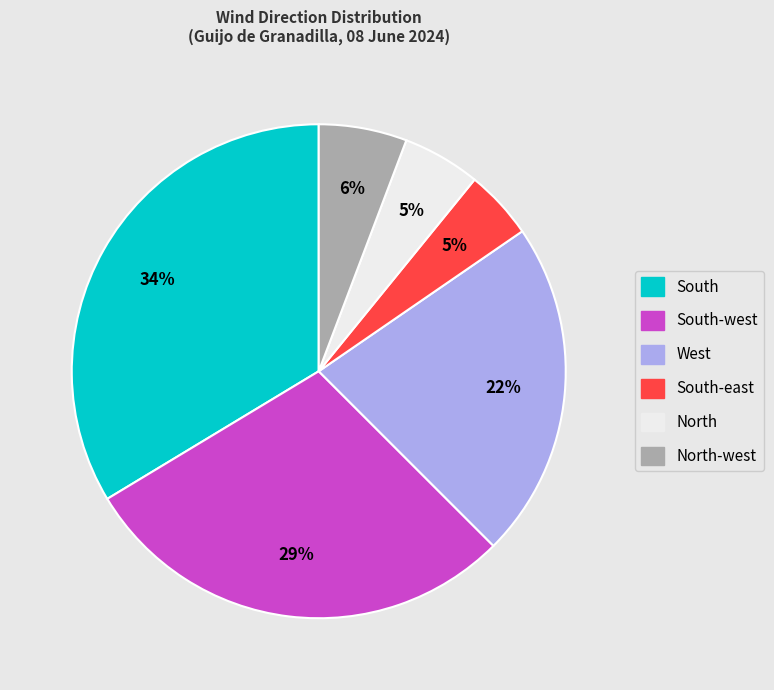

Between South-east and South-west, which is larger?

South-west